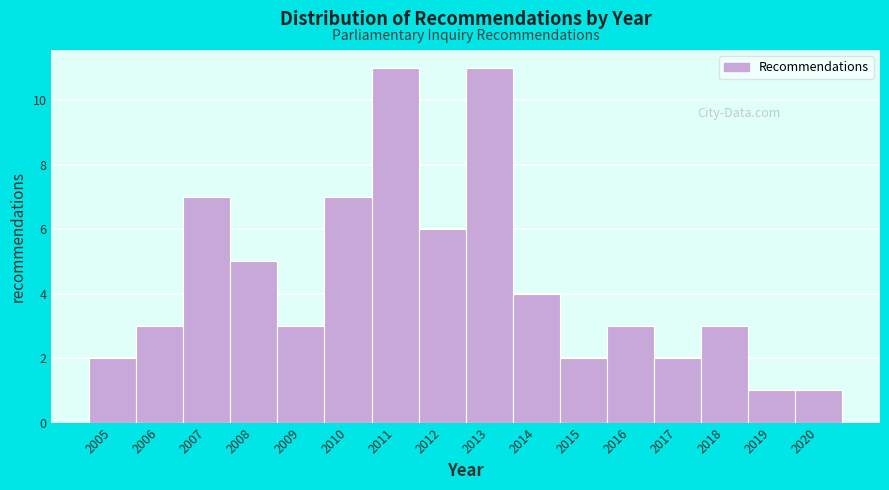

Reading left to right, list every bar in this chart as the range it spans on the x-axis followed by its height. The values are not printed on the chart, so give them approximately, as read against the axis.

2004.5 to 2005.5: 2
2005.5 to 2006.5: 3
2006.5 to 2007.5: 7
2007.5 to 2008.5: 5
2008.5 to 2009.5: 3
2009.5 to 2010.5: 7
2010.5 to 2011.5: 11
2011.5 to 2012.5: 6
2012.5 to 2013.5: 11
2013.5 to 2014.5: 4
2014.5 to 2015.5: 2
2015.5 to 2016.5: 3
2016.5 to 2017.5: 2
2017.5 to 2018.5: 3
2018.5 to 2019.5: 1
2019.5 to 2020.5: 1